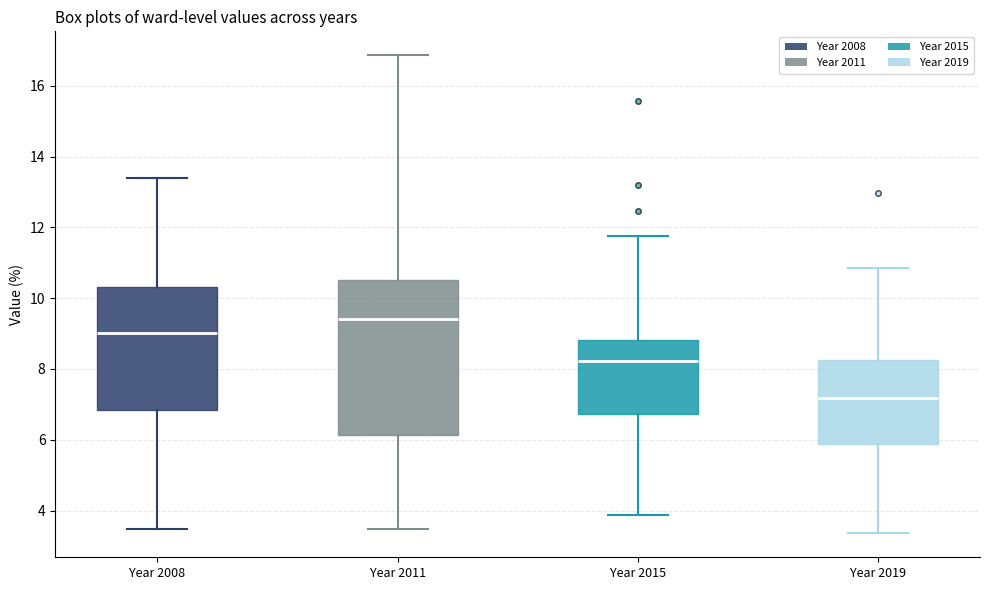

Which box is the tallest, from its lower edge to its upper edge?

Year 2011